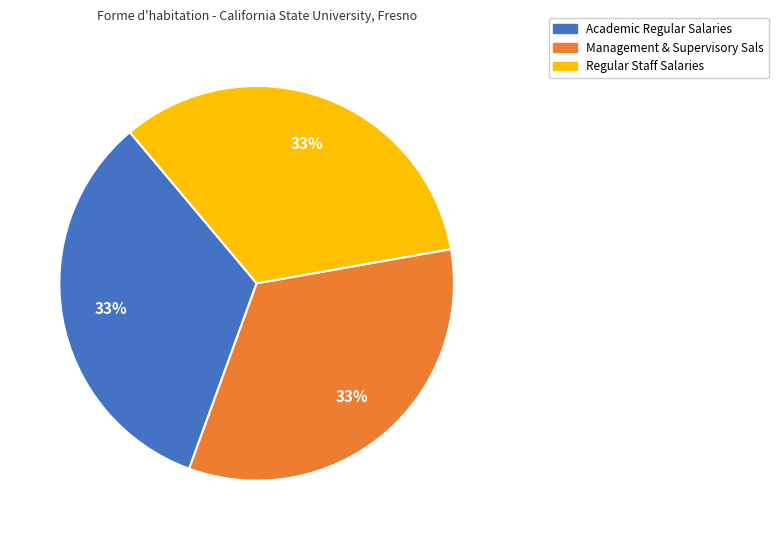

Approximately how many times larger is the value at Academic Regular Salaries compared to Regular Staff Salaries?

1.0